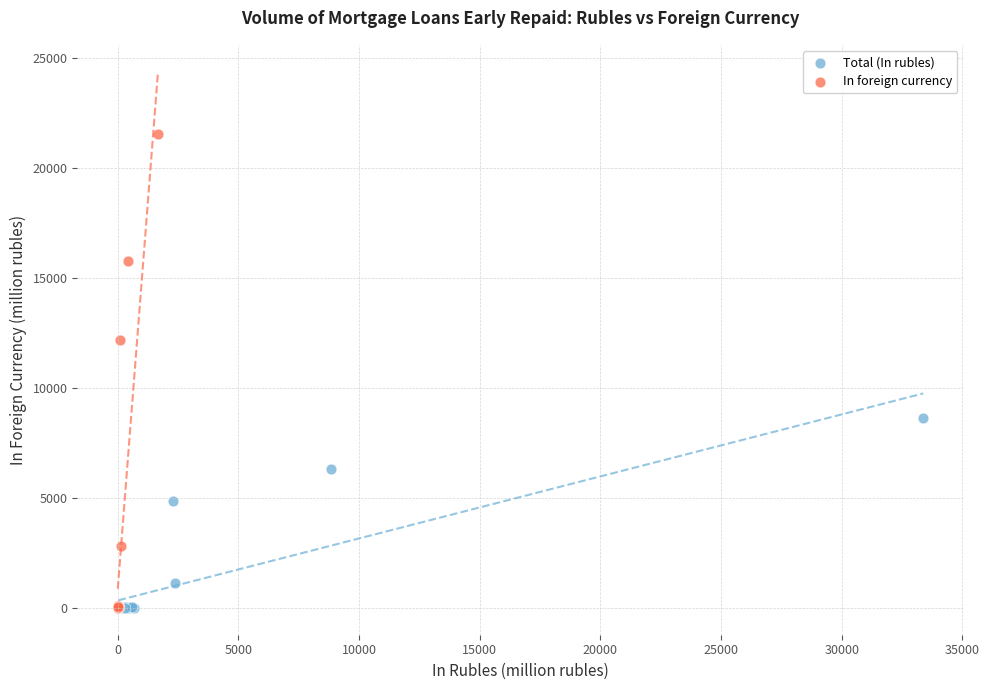

Which series contains the highest Y value?

In foreign currency